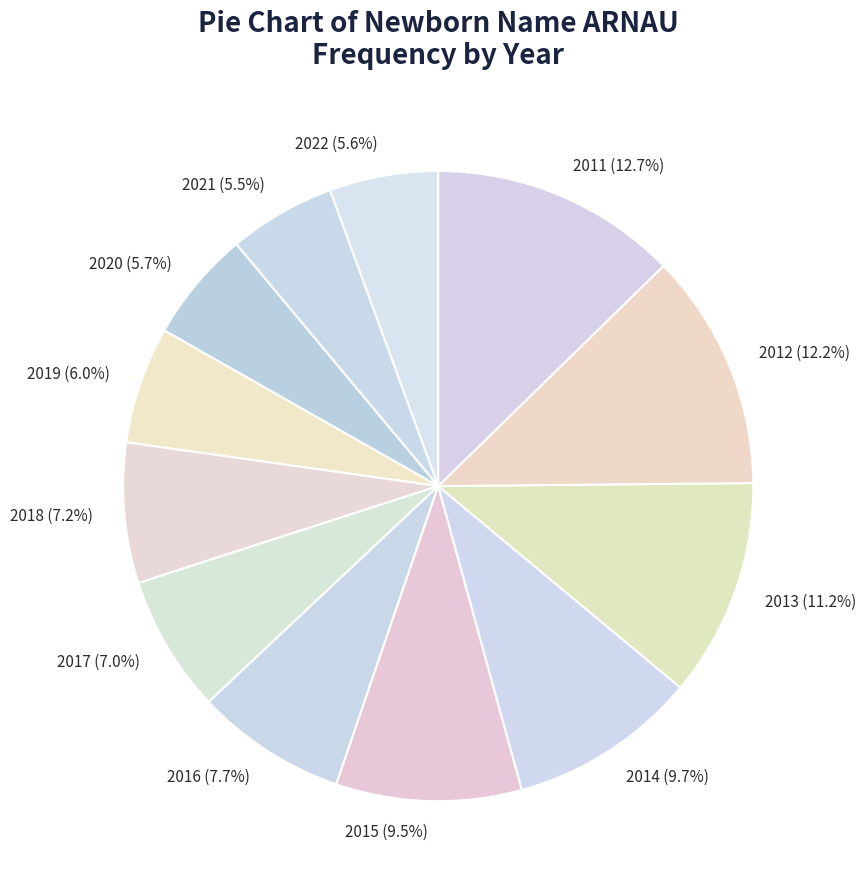

Which category has the biggest portion of the pie?

2011